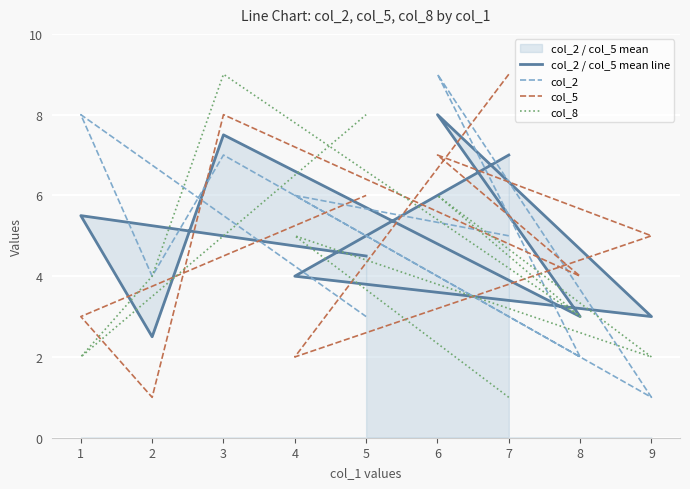

At which label does col_2 / col_5 mean line first exceed 4?

7